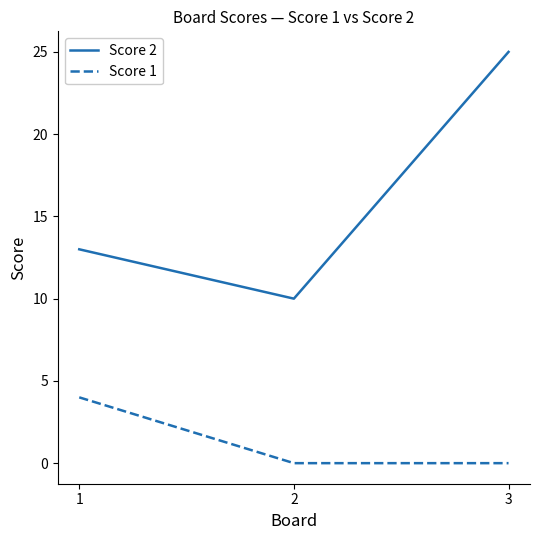

Is the value of Score 1 at 3 greater than the value of Score 2 at 1?

No